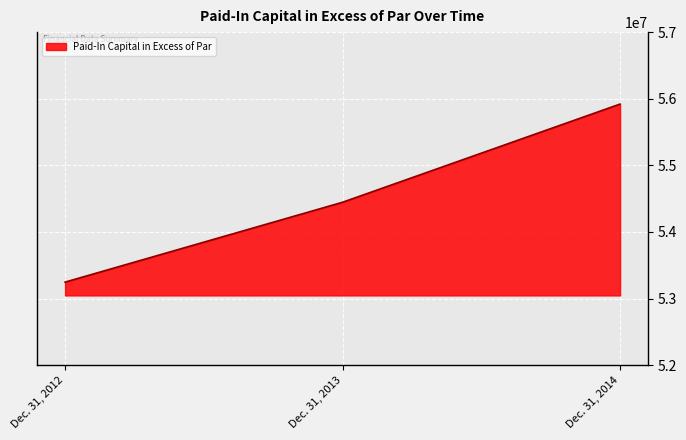

How many lines are shown in the chart?

1